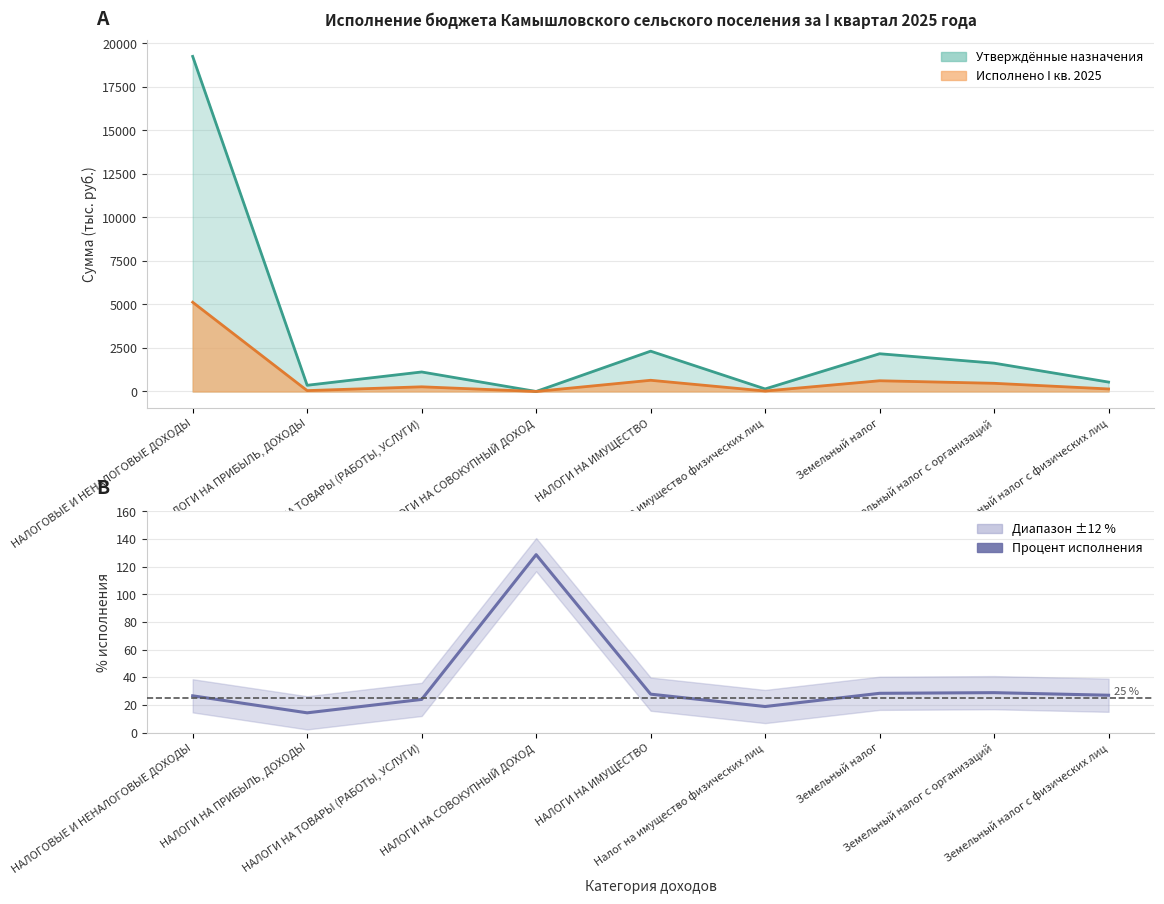

At which category does the chart reach its peak across all series?

НАЛОГИ НА СОВОКУПНЫЙ ДОХОД